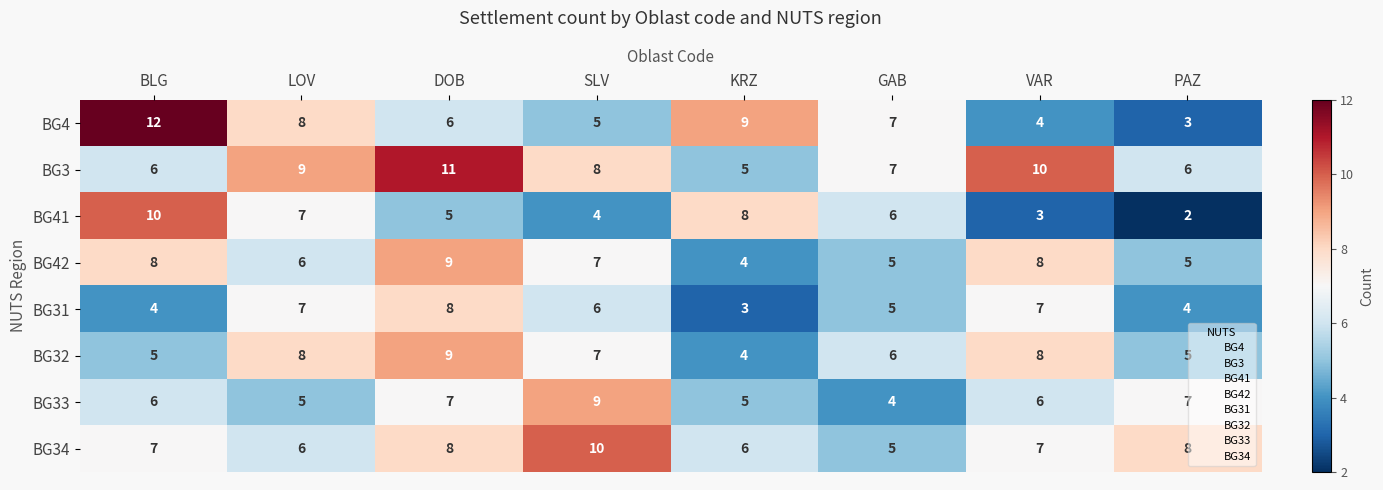

What is the difference between the maximum and second lowest values in the BG3 series?

5